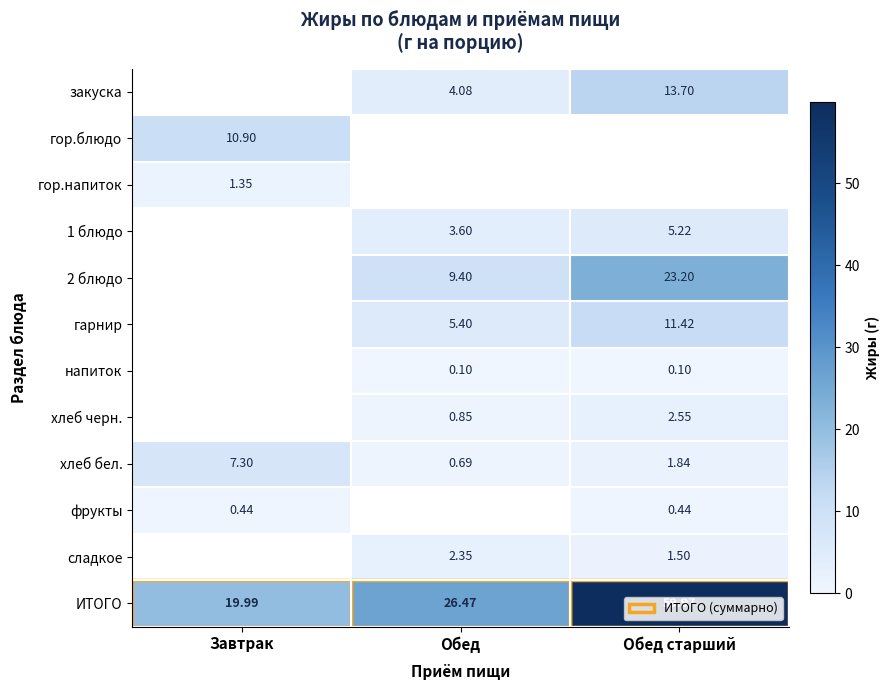

Is the value of закуска at Обед greater than the value of 1 блюдо at Обед?

Yes